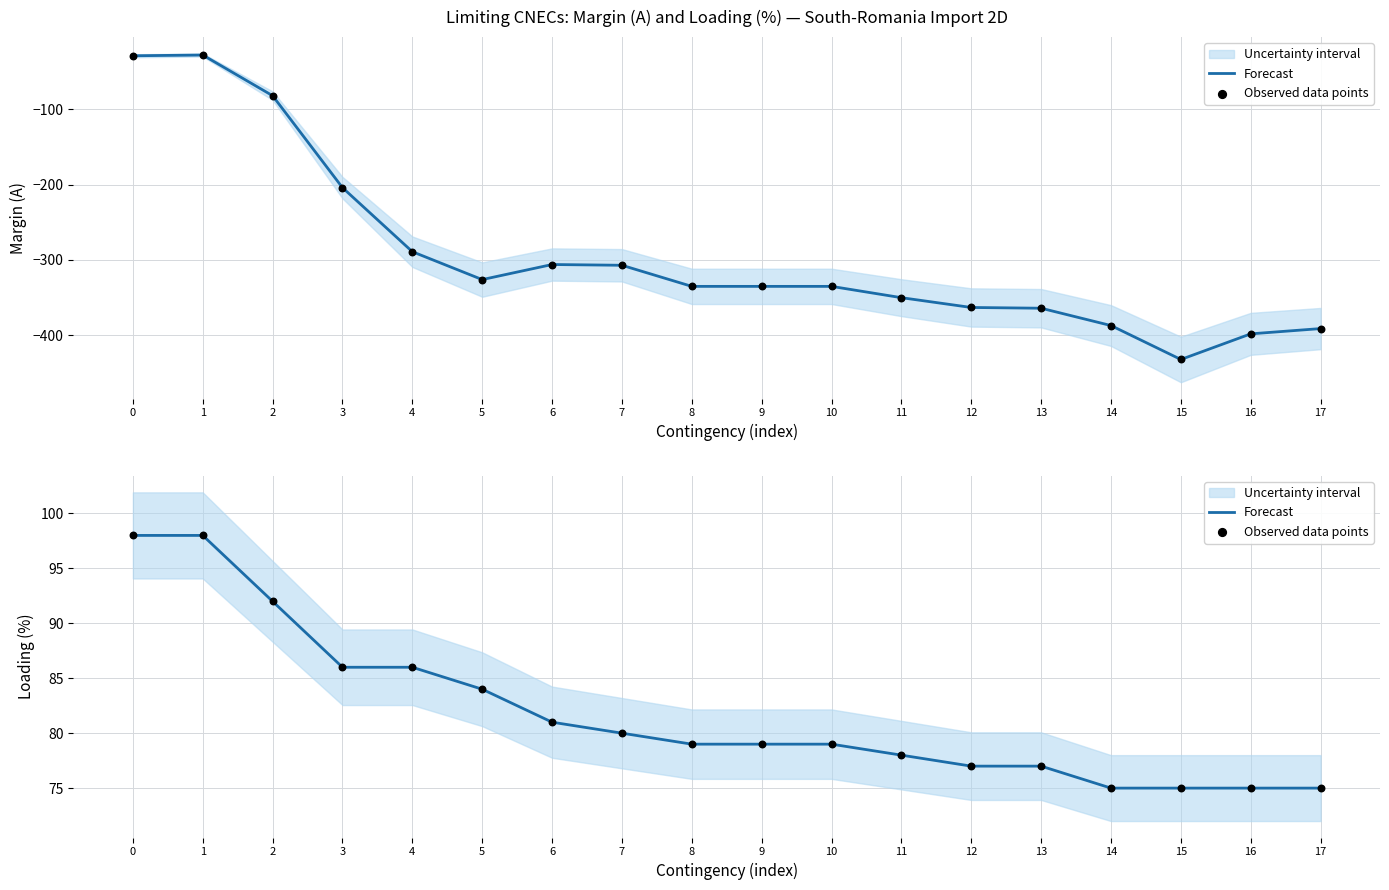

Which series has the largest total across all categories?

Forecast